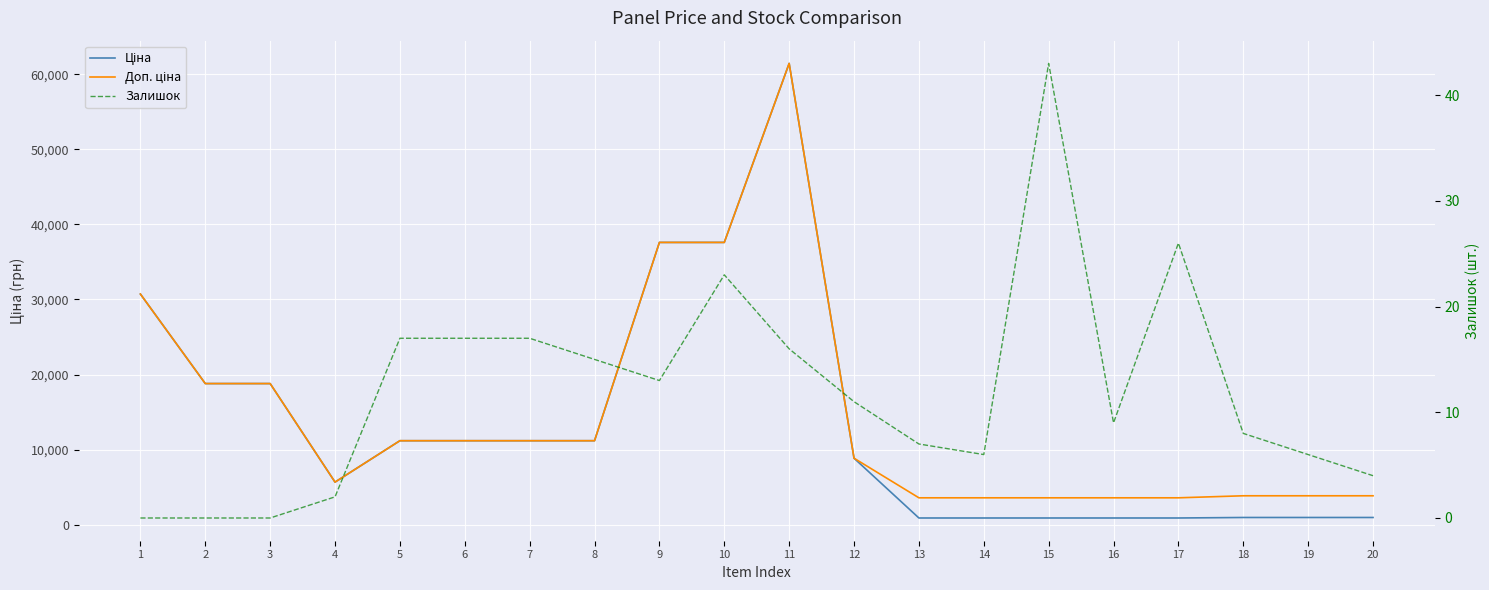

The value of Доп. ціна at 1 is 30717.1. True or false?

True